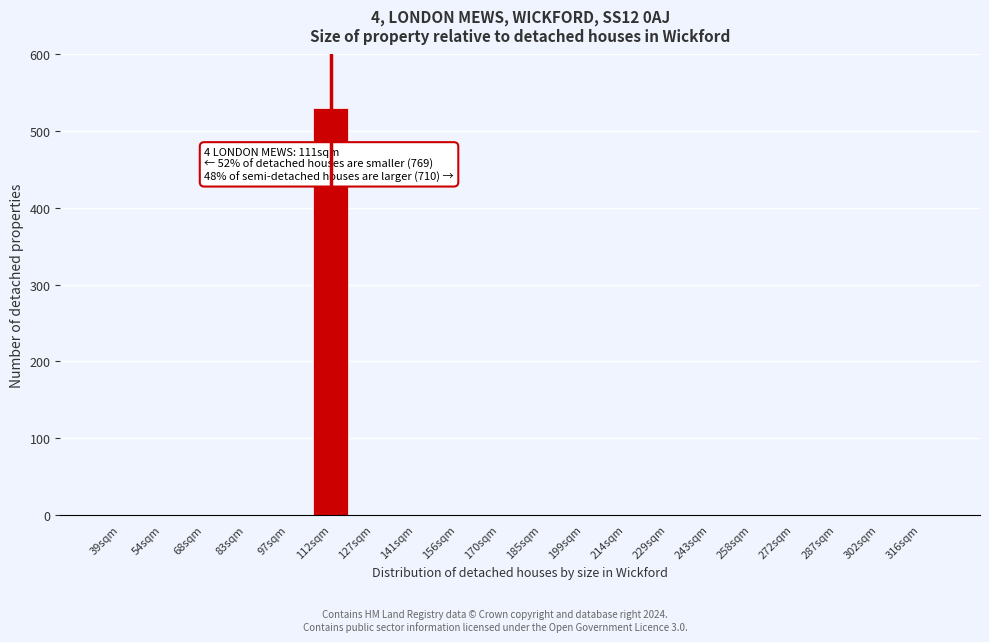

Reading left to right, what are all the values shown in this chart?

39sqm=0	54sqm=0	68sqm=0	83sqm=0	97sqm=0	112sqm=530	127sqm=0	141sqm=0	156sqm=0	170sqm=0	185sqm=0	199sqm=0	214sqm=0	229sqm=0	243sqm=0	258sqm=0	272sqm=0	287sqm=0	302sqm=0	316sqm=0